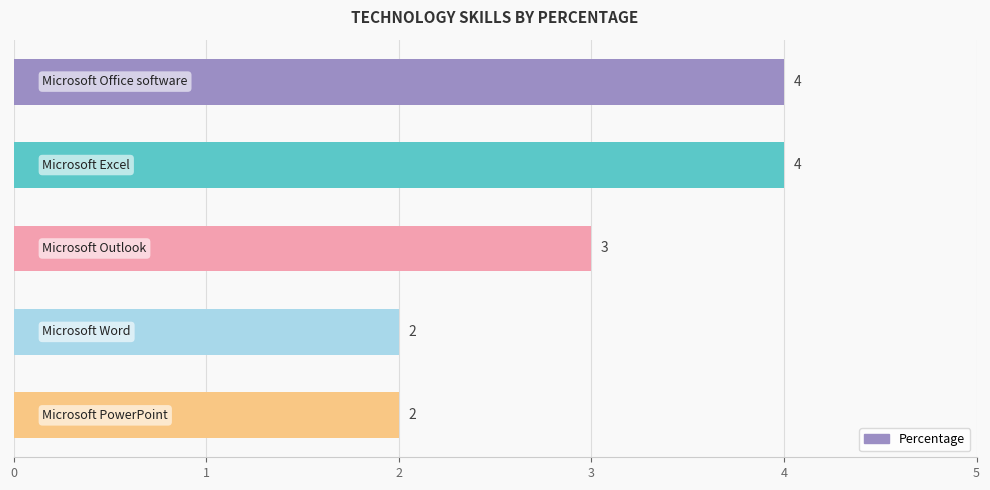

What is the average value?

3